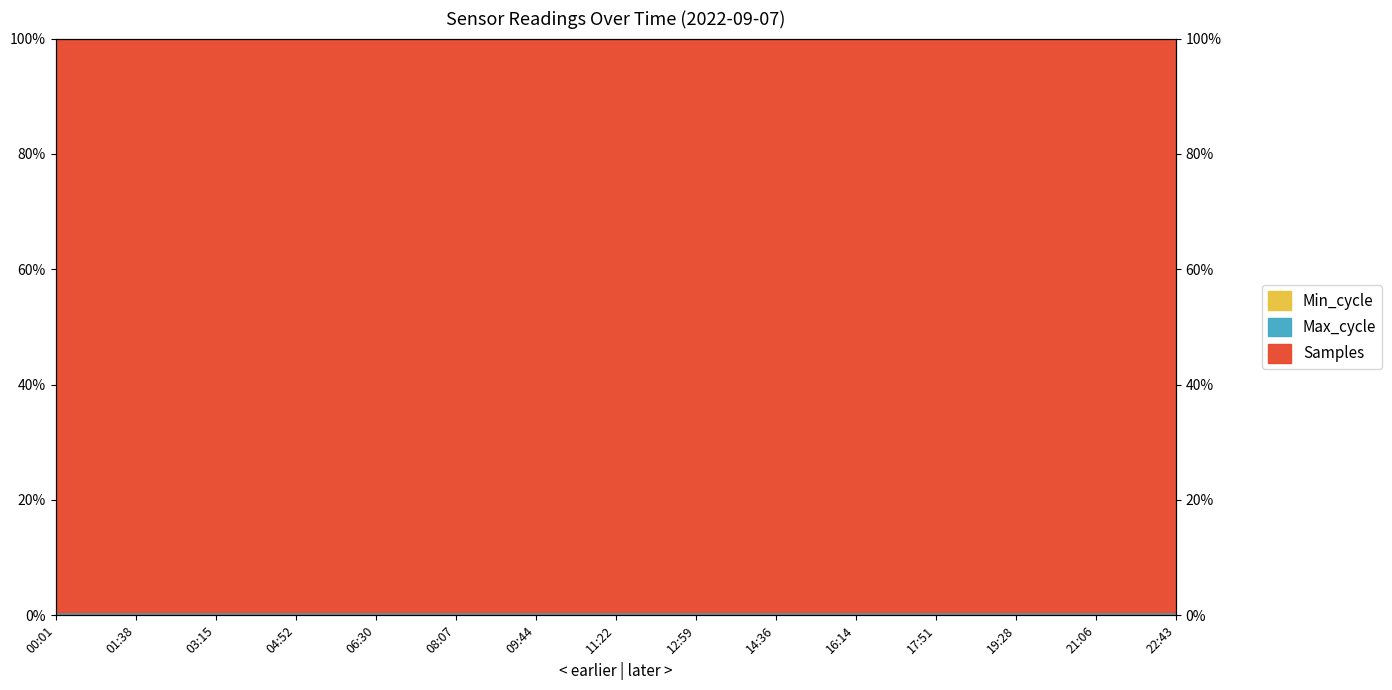

What is the minimum value for Max_cycle?

0.4